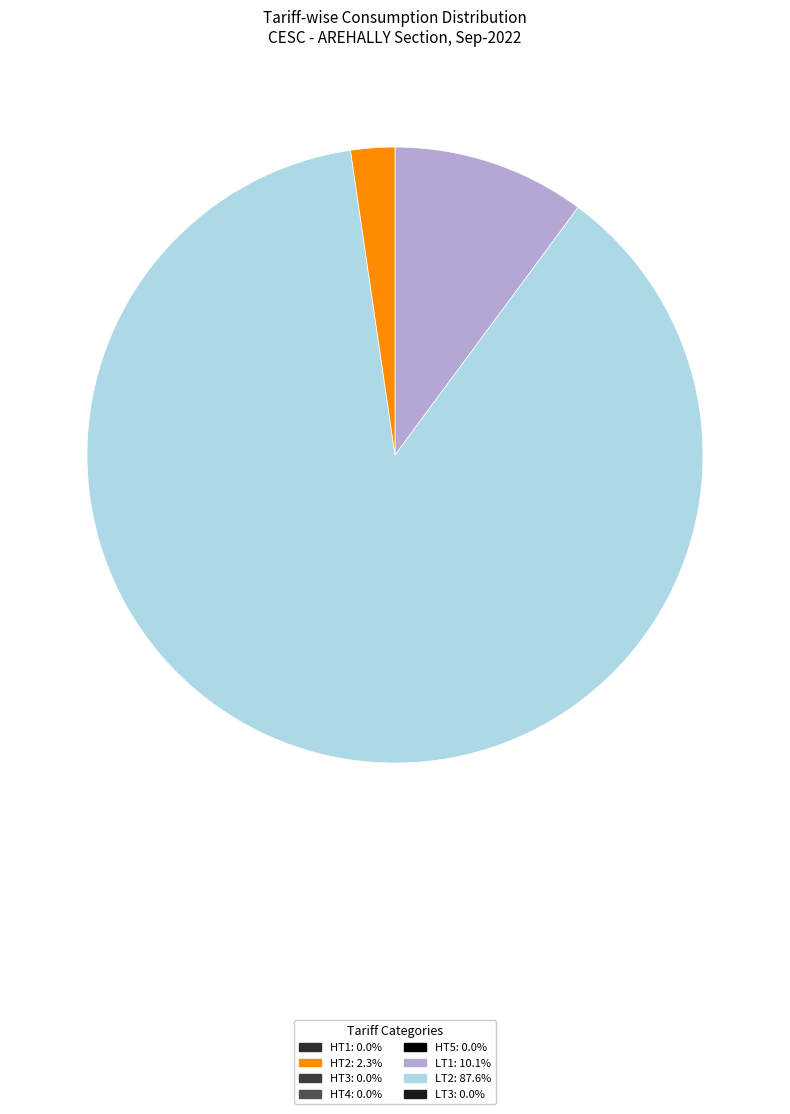

Is there a majority slice in this chart?

Yes